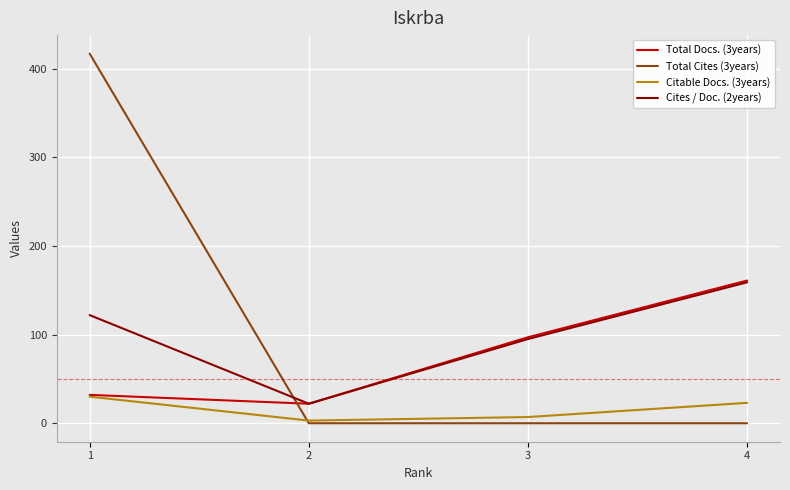

The value of Cites / Doc. (2years) at 4 is 74. True or false?

False